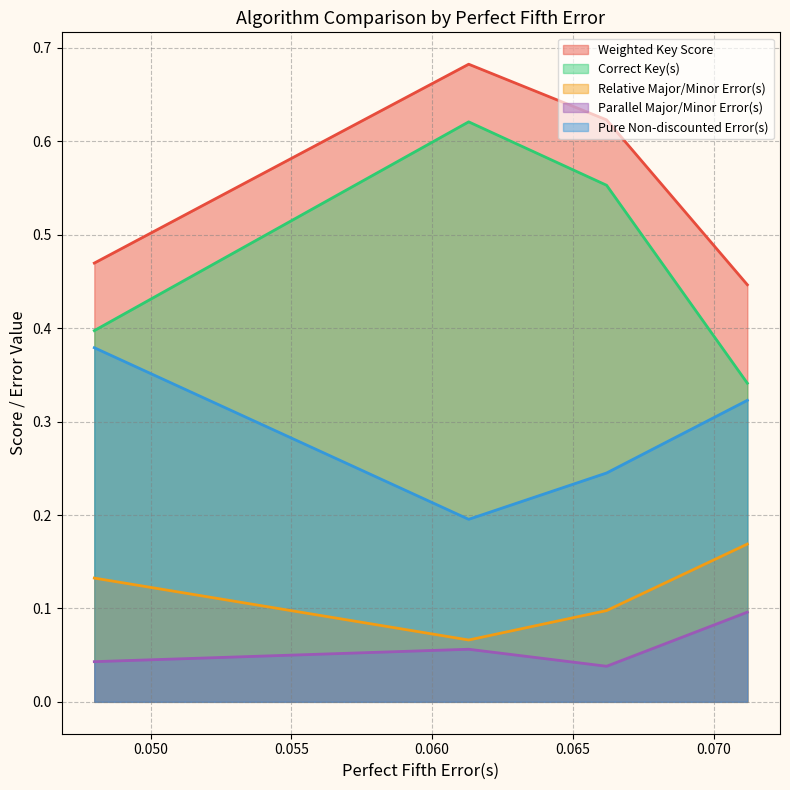

What is the sum of the Parallel Major/Minor Error(s) values at 0.0662 and 0.0712?

0.1